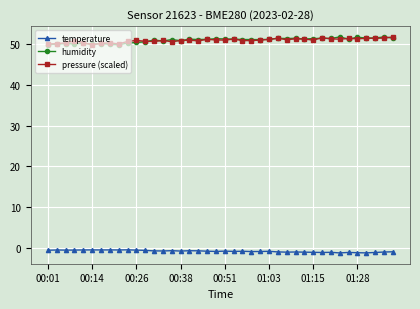

At how many categories does at least one series exceed 4?

40